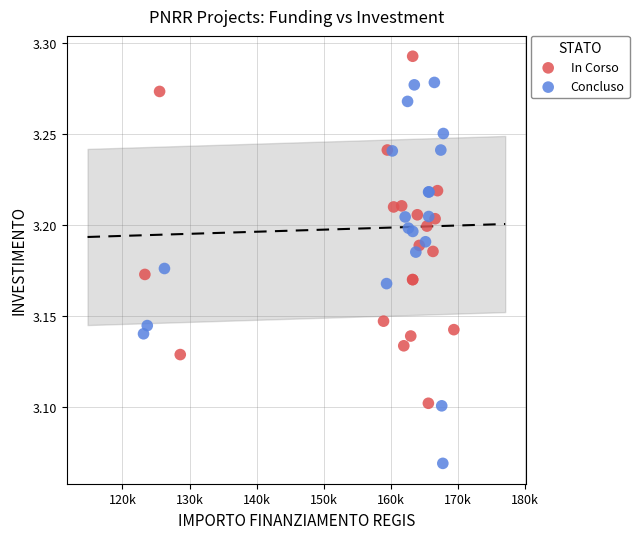

Which series has the widest spread of Y values?

Concluso